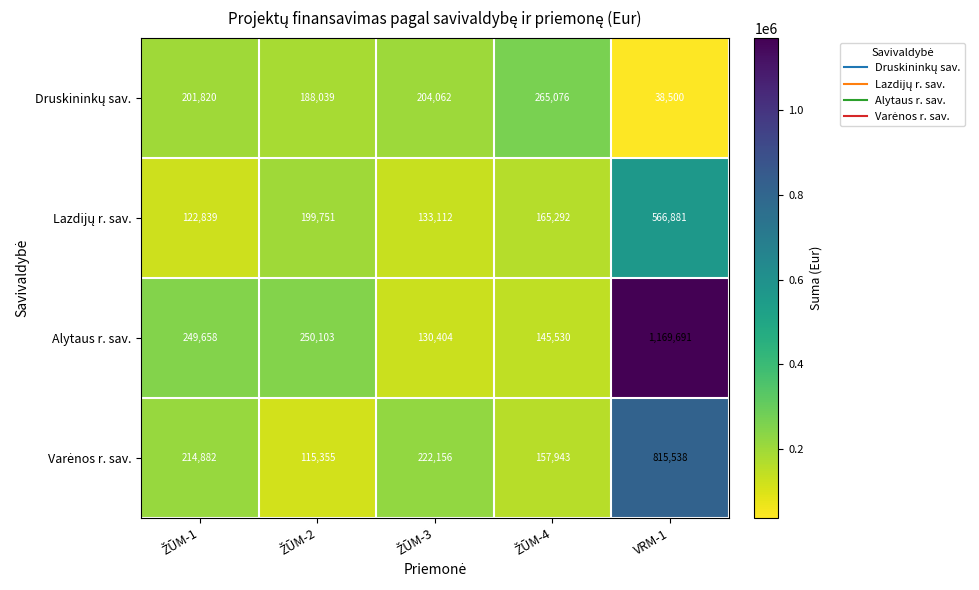

Is it true that Alytaus r. sav. equals 755192 at VRM-1?

False